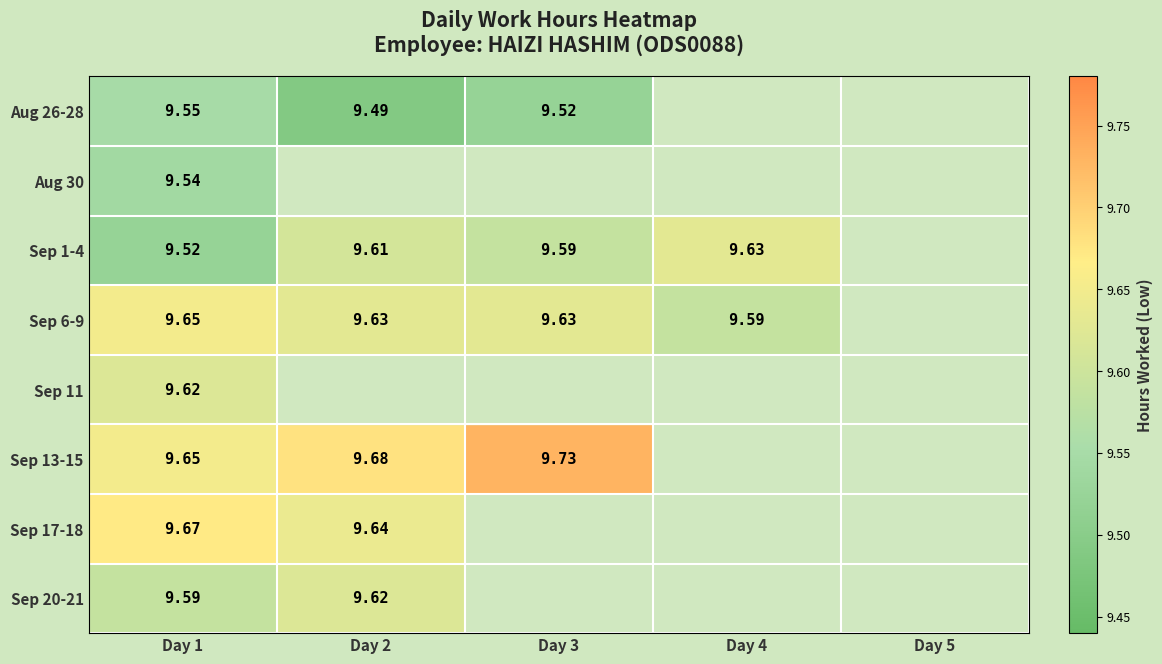

Is the value of Aug 30 at Day 1 greater than the value of Sep 13-15 at Day 2?

No